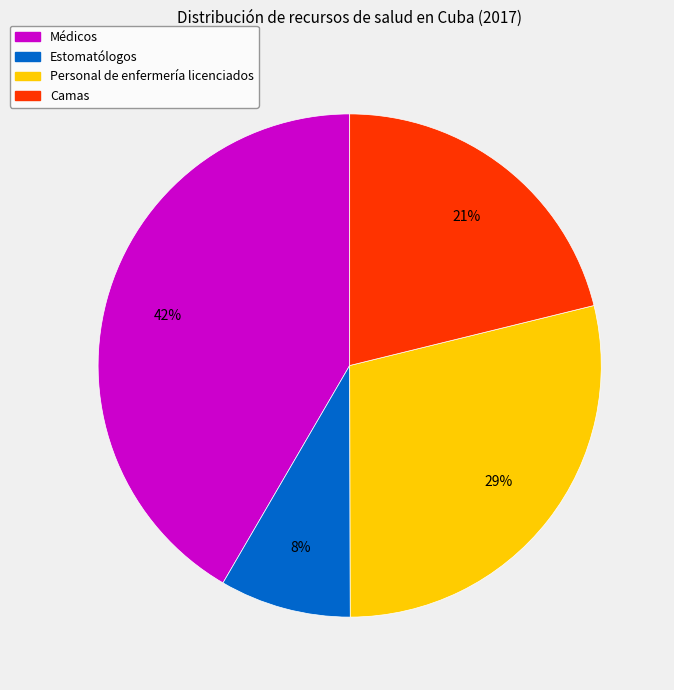

Does Personal de enfermería licenciados account for over 50% of the chart?

No